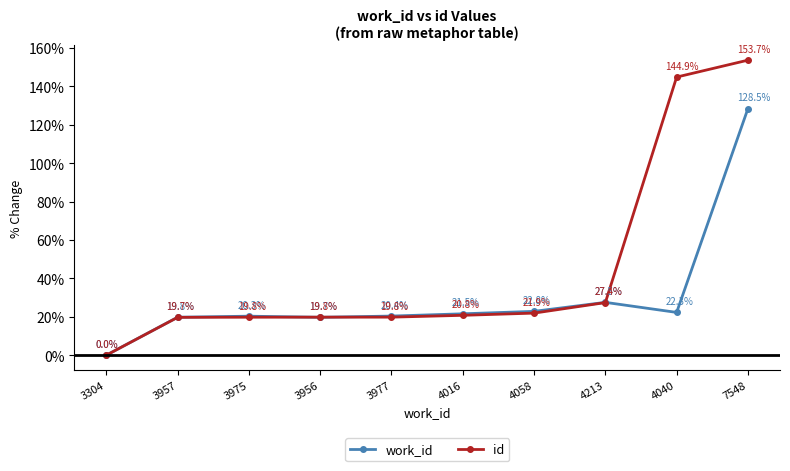

Reading left to right, what are all the values shown in this chart?

work_id: 0.0	19.8	20.3	19.7	20.4	21.5	22.8	27.5	22.3	128.5
id: 0.0	19.7	19.8	19.8	19.8	20.8	21.9	27.4	144.9	153.7